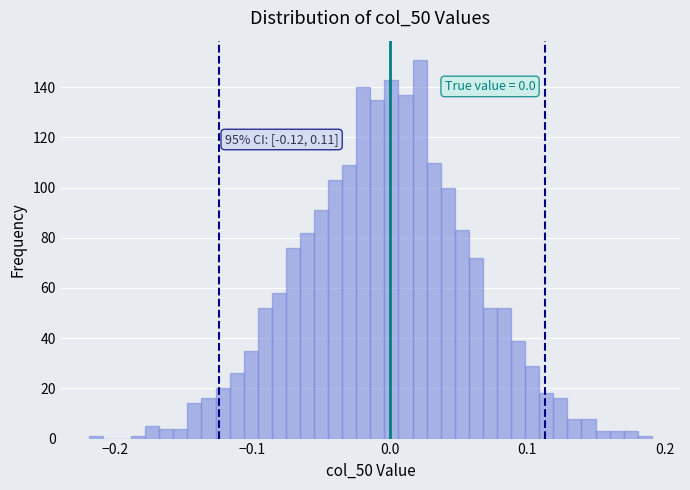

Read against the x-axis, roughly where is the centre of the tallest bar?

0.02